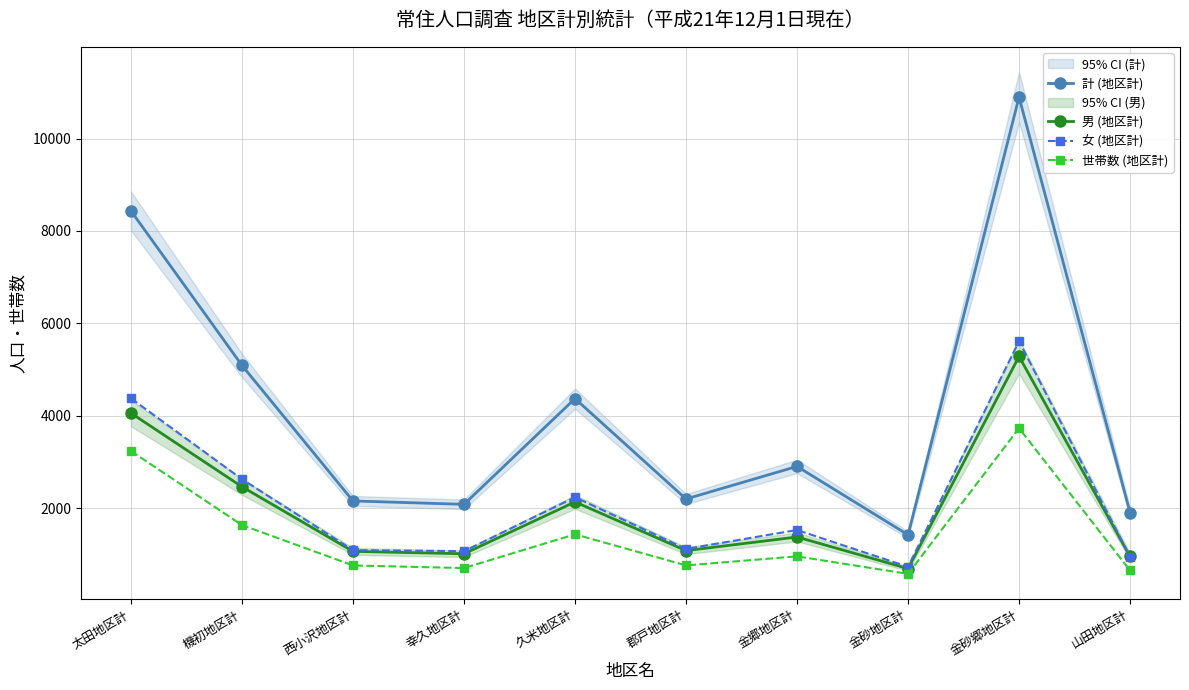

What is the value of the 計 (地区計) point at the 10th from the left?

1904